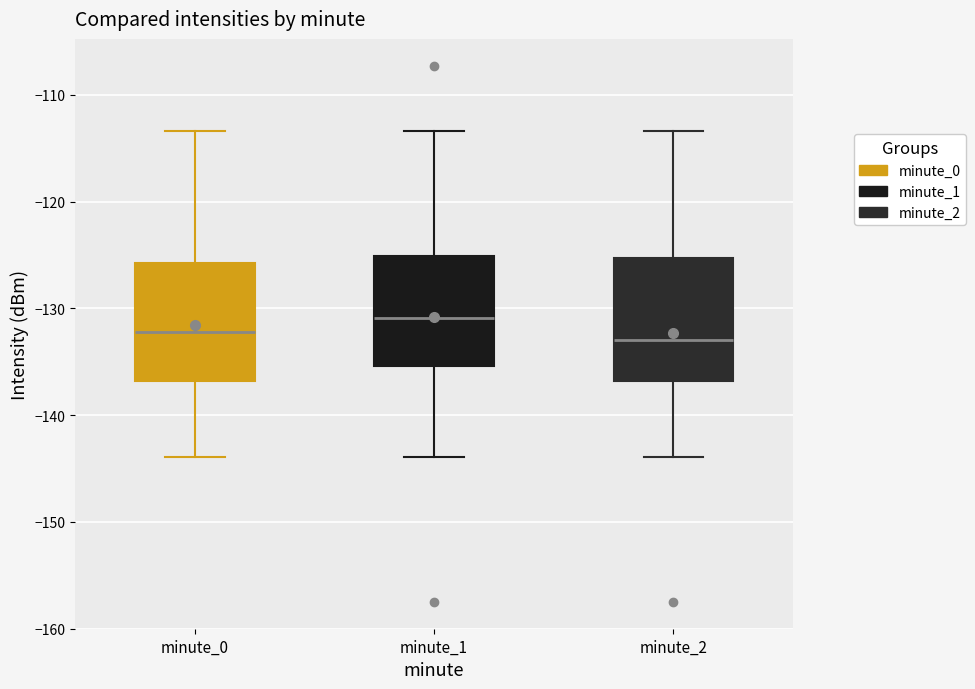

Reading left to right, read every box against the y-axis: the position of its median line, the range the box covers, and the ends of its whiskers. The values are not printed on the chart, so give them approximately, as read against the axis.

minute_0: median -132, box -137 to -126, whiskers -144 to -113
minute_1: median -131, box -135 to -125, whiskers -144 to -113
minute_2: median -133, box -137 to -125, whiskers -144 to -113